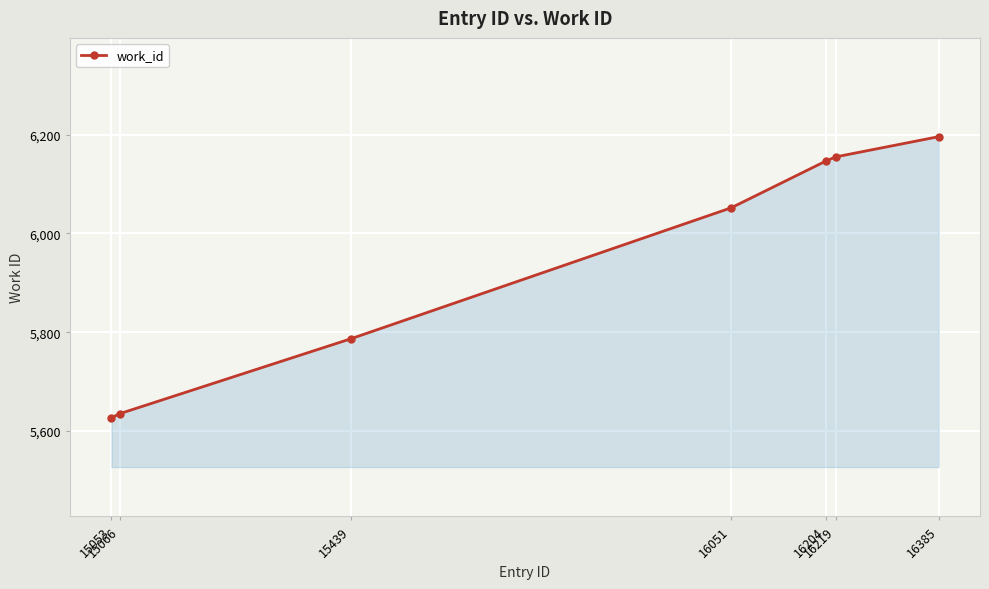

What is the value of the 3rd point from the left?

5787